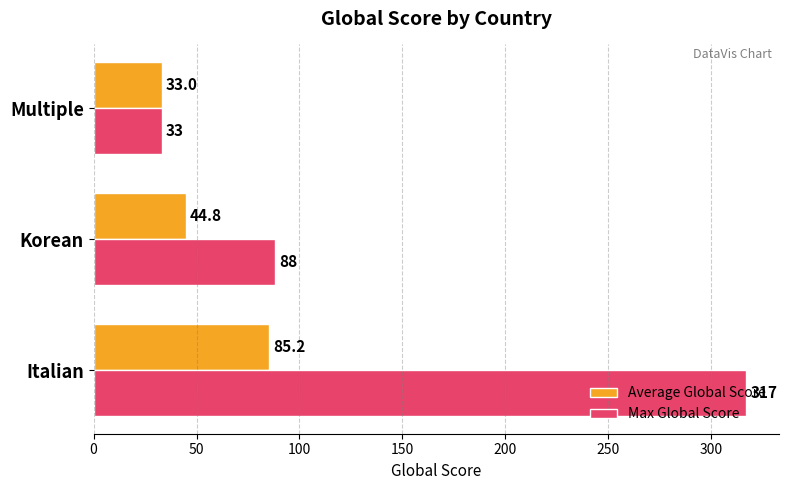

What is the highest value of the Max Global Score series?

317.0